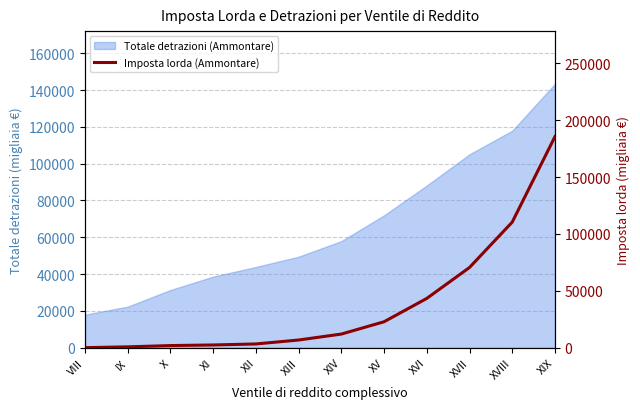

Rank the categories by value from highest to lowest.

XIX, XVIII, XVII, XVI, XV, XIV, XIII, XII, XI, X, IX, VIII